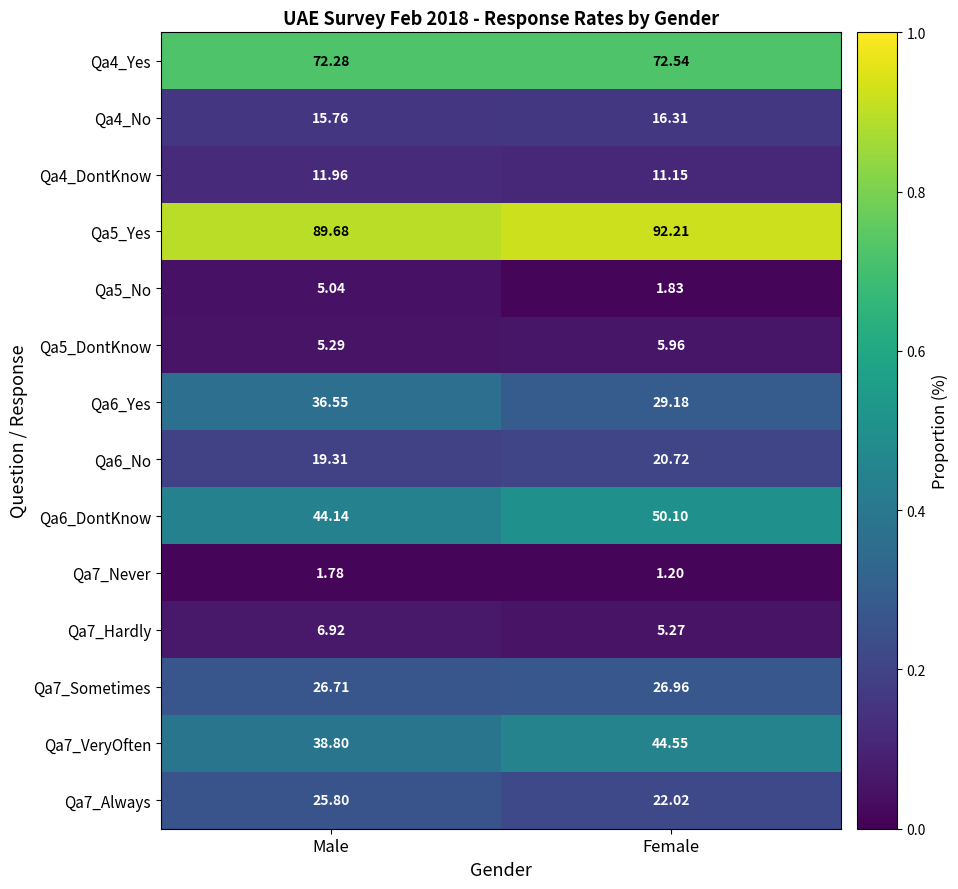

List the labels in order of Qa6_No value, smallest first.

Male, Female